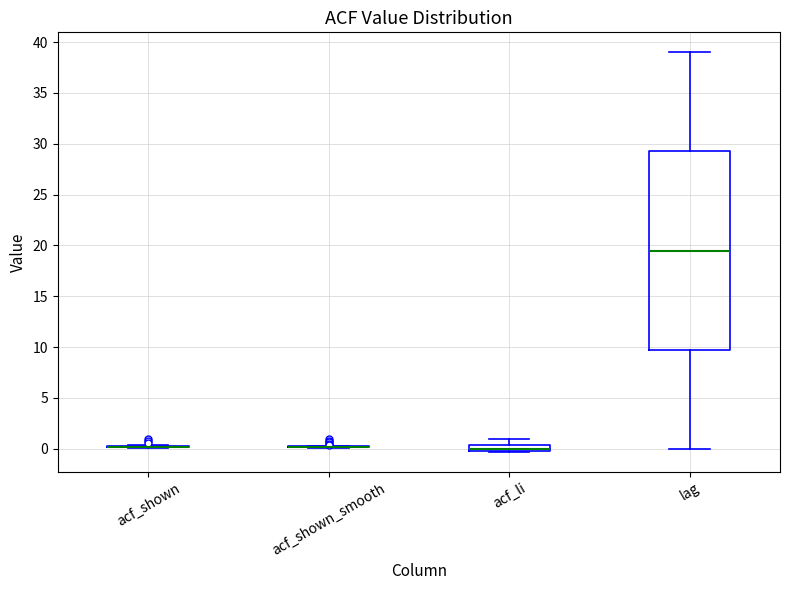

Comparing the boxes themselves (not the whiskers), which one is the tallest?

lag